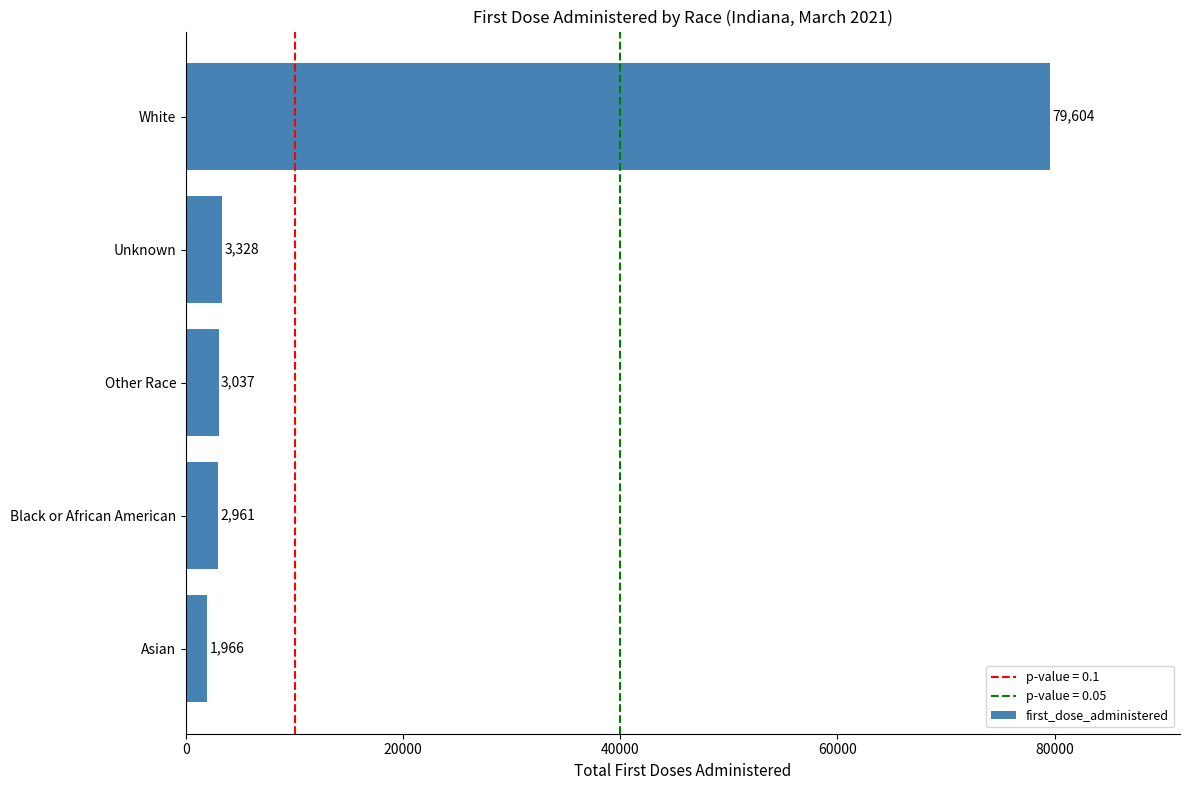

What is the difference between the maximum and minimum values?

77638